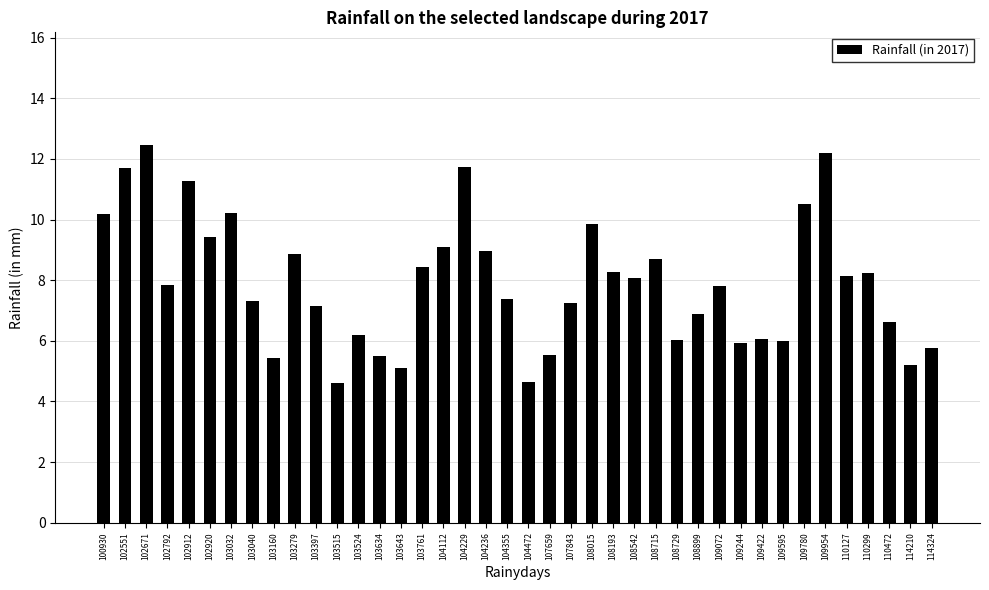

What is the average value?

7.9